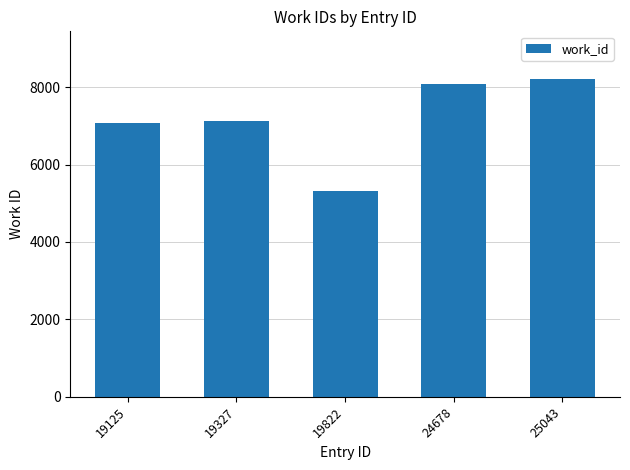

Read the value at 19327, to the nearest 10.

7130